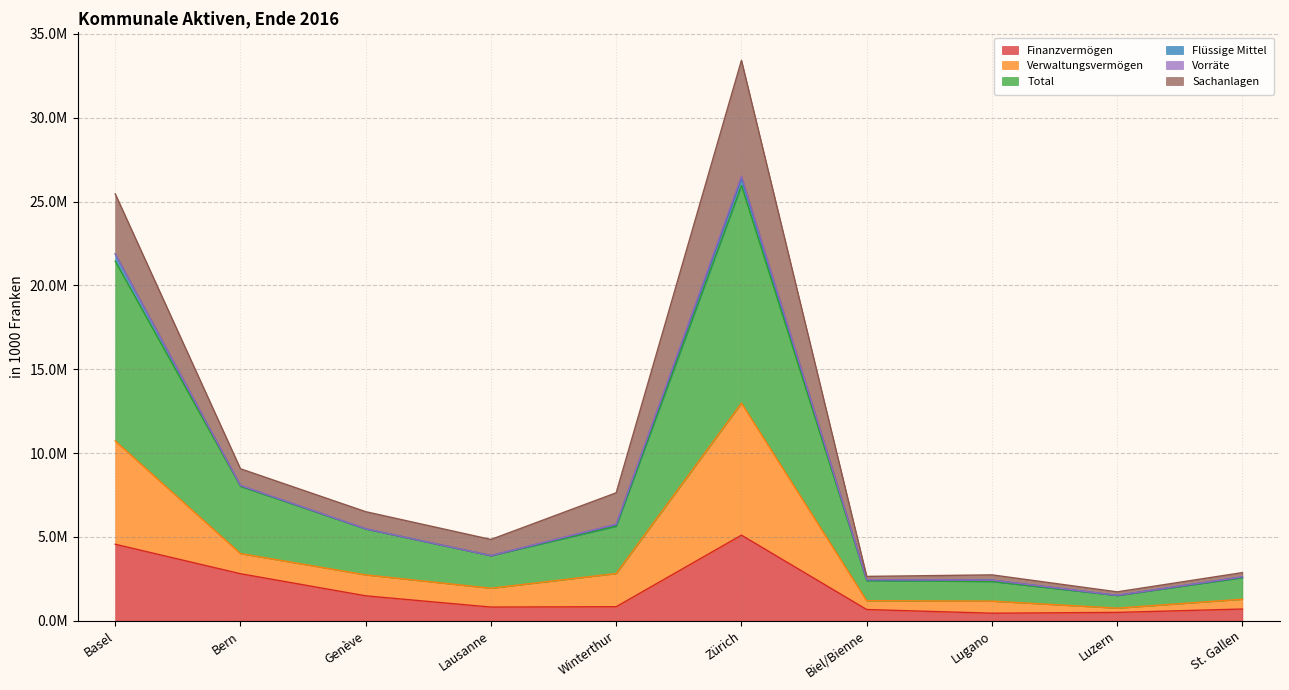

Does the chart have visible grid lines?

Yes